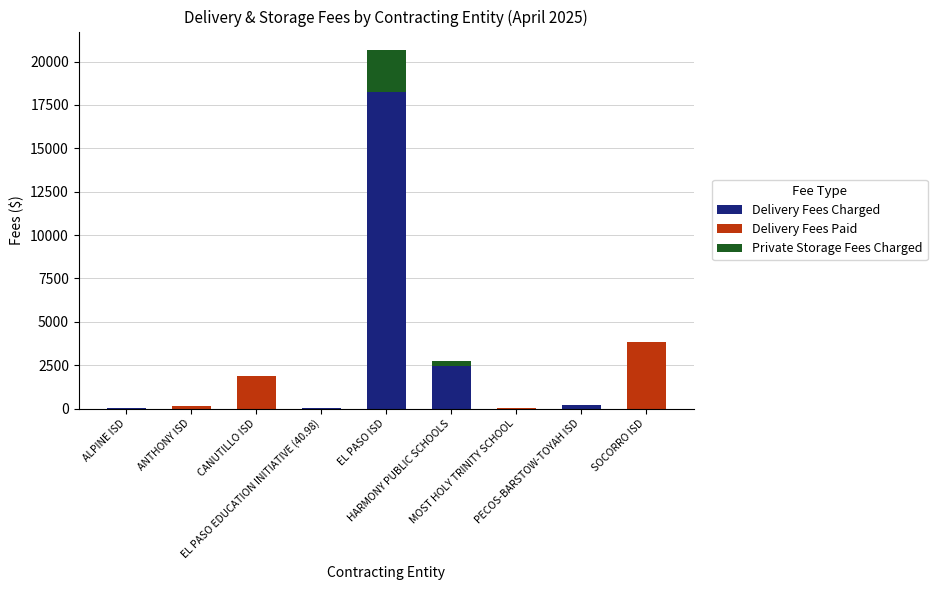

What is the maximum value for Delivery Fees Charged?

18262.3